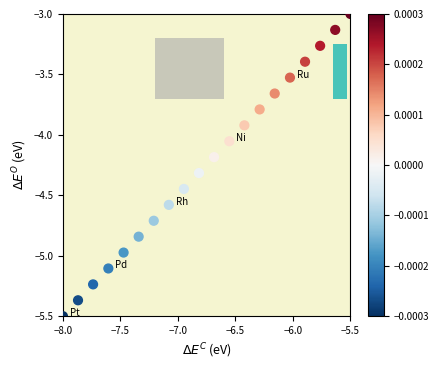

What is the range of Y values (max minus min)?

2.5